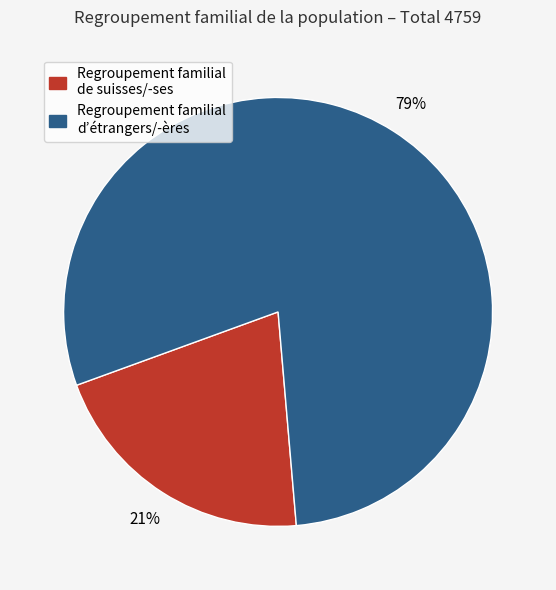

To the nearest percent, what is the combined percentage of Regroupement familial d’étrangers/-ères and Regroupement familial de suisses/-ses?

100%